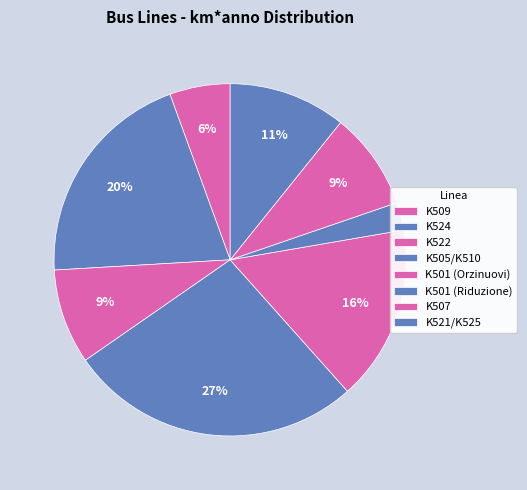

Which slice is the largest?

K505/K510